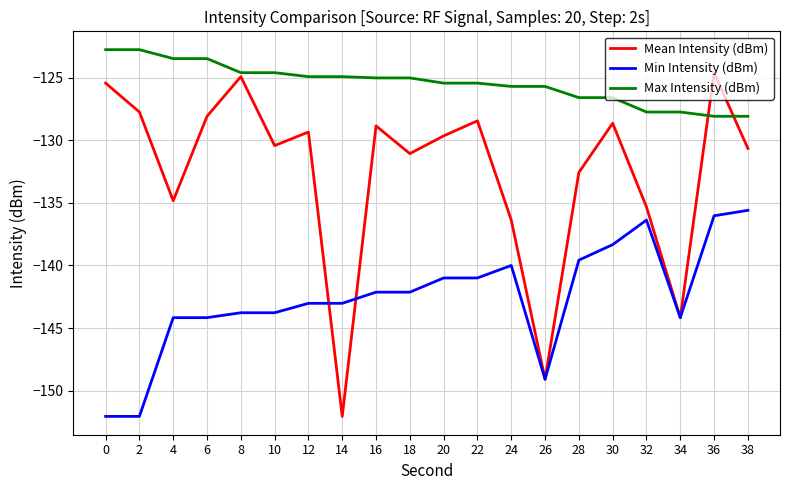

How many times do Max Intensity (dBm) and Mean Intensity (dBm) cross each other?

2